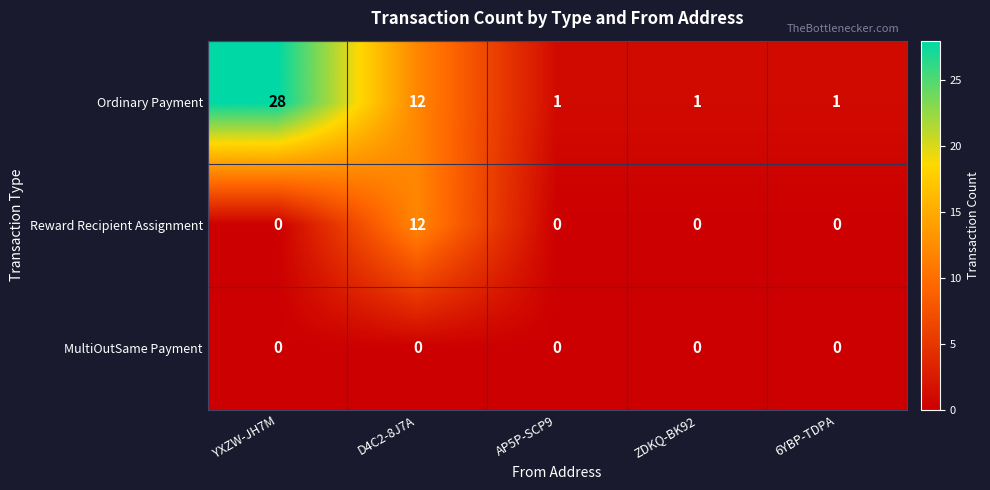

The Ordinary Payment series shows 1 at 6YBP-TDPA. True or false?

True